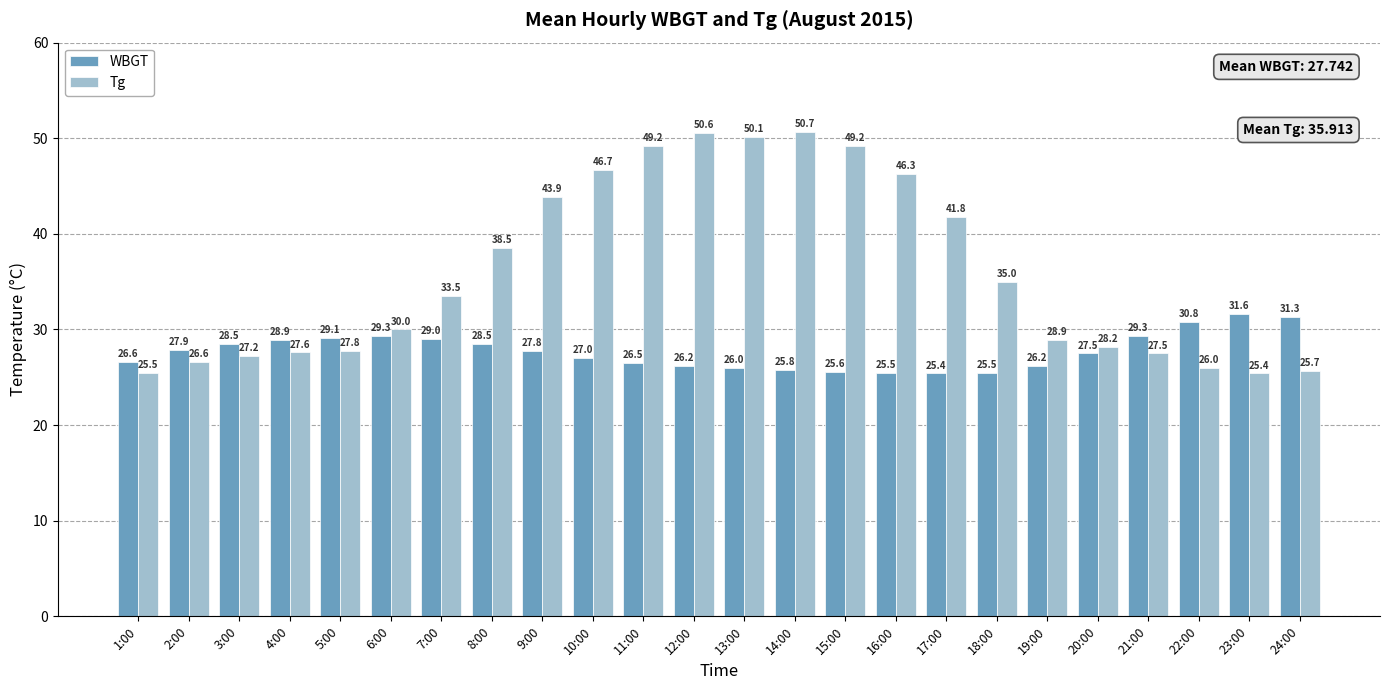

Reading left to right, extract all data points from this chart.

WBGT: 26.6	27.9	28.5	28.9	29.1	29.3	29.0	28.5	27.8	27.0	26.5	26.2	26.0	25.8	25.6	25.5	25.4	25.5	26.2	27.5	29.3	30.8	31.6	31.3
Tg: 25.5	26.6	27.2	27.6	27.8	30.0	33.5	38.5	43.9	46.7	49.2	50.6	50.1	50.7	49.2	46.3	41.8	35.0	28.9	28.2	27.5	26.0	25.4	25.7